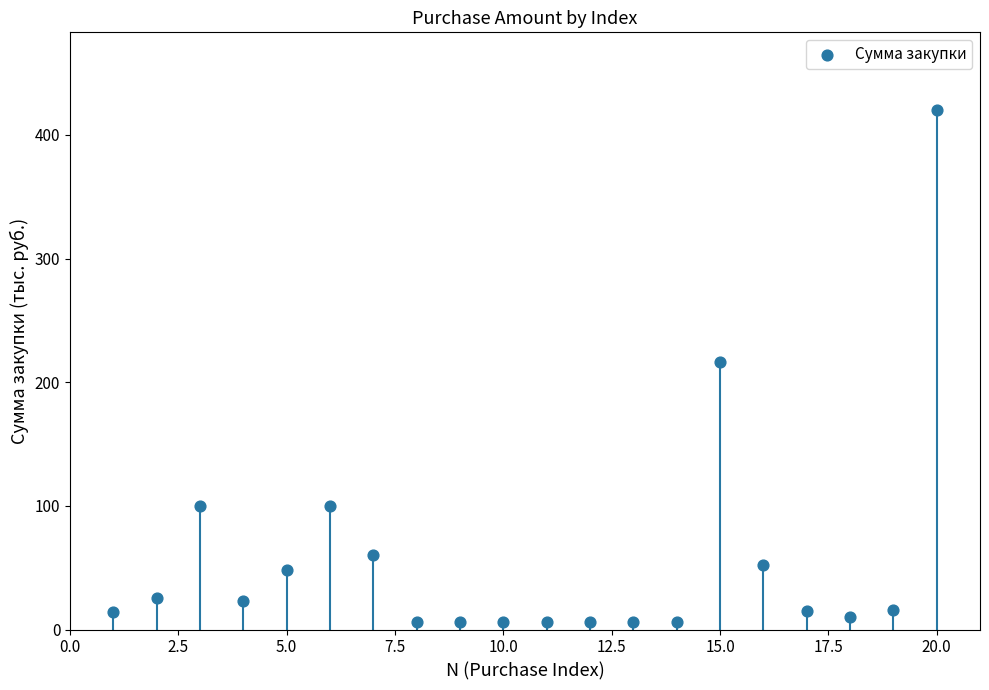

What is the range of Y values (max minus min)?

414.2